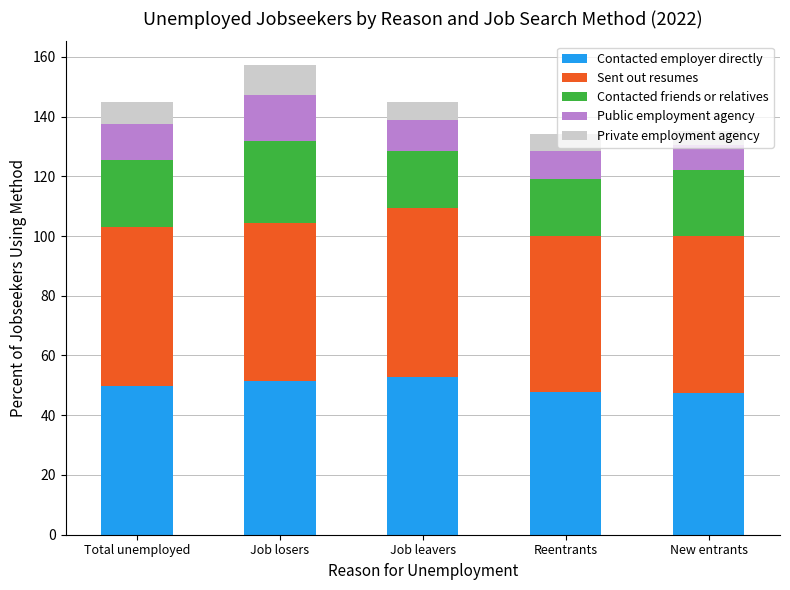

What is the value of the Contacted employer directly bar at the 2nd from the left?

51.3